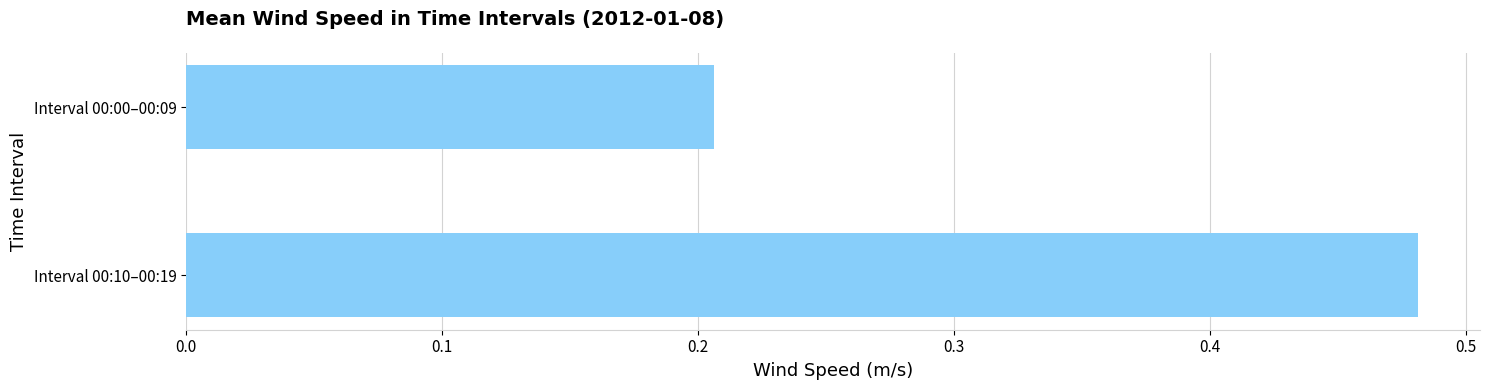

What is the label of the 1st bar from the top?

Interval 00:00–00:09